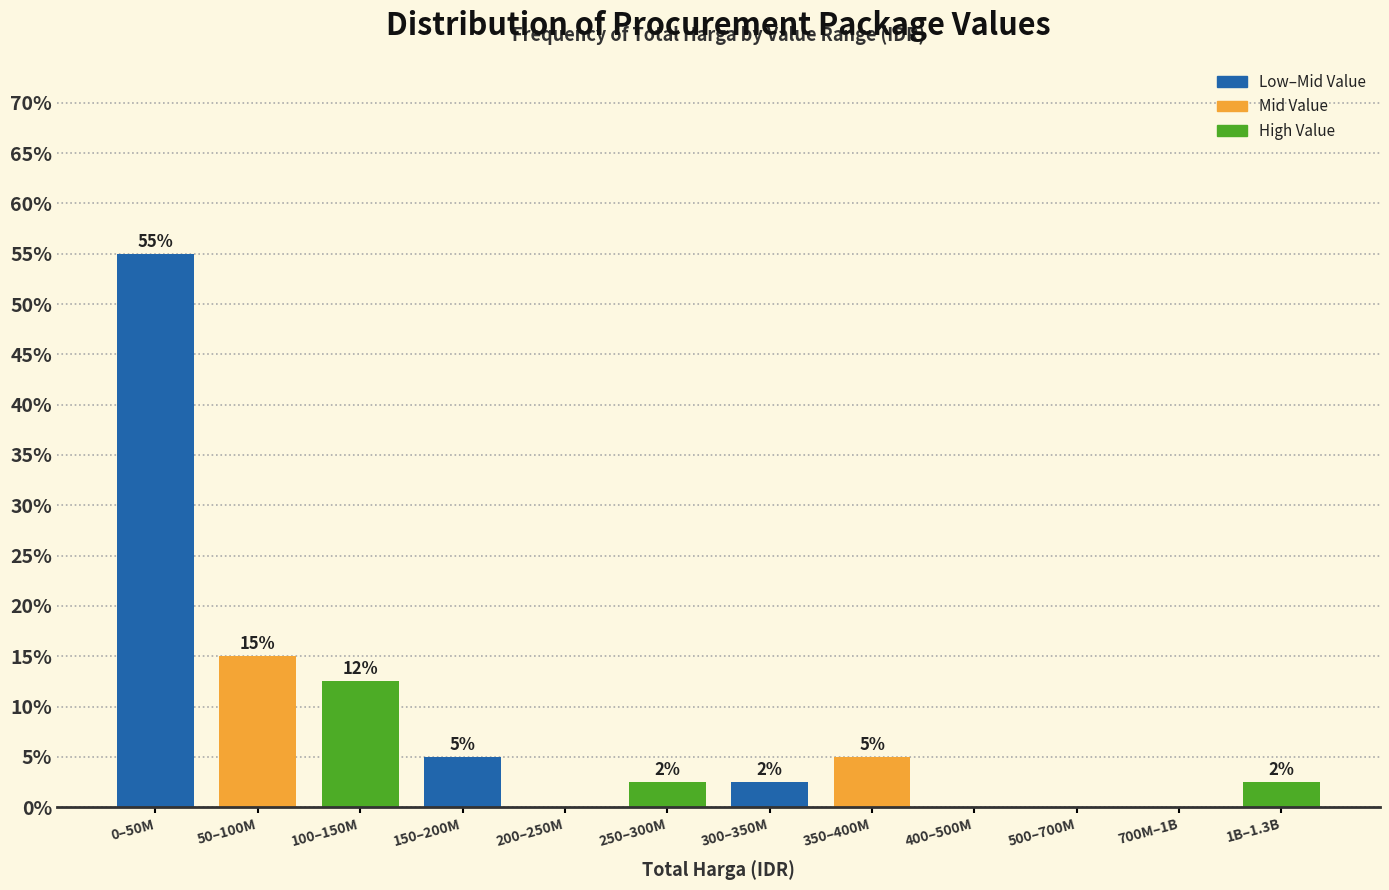

What value does the data have at 300–350M?

2.5